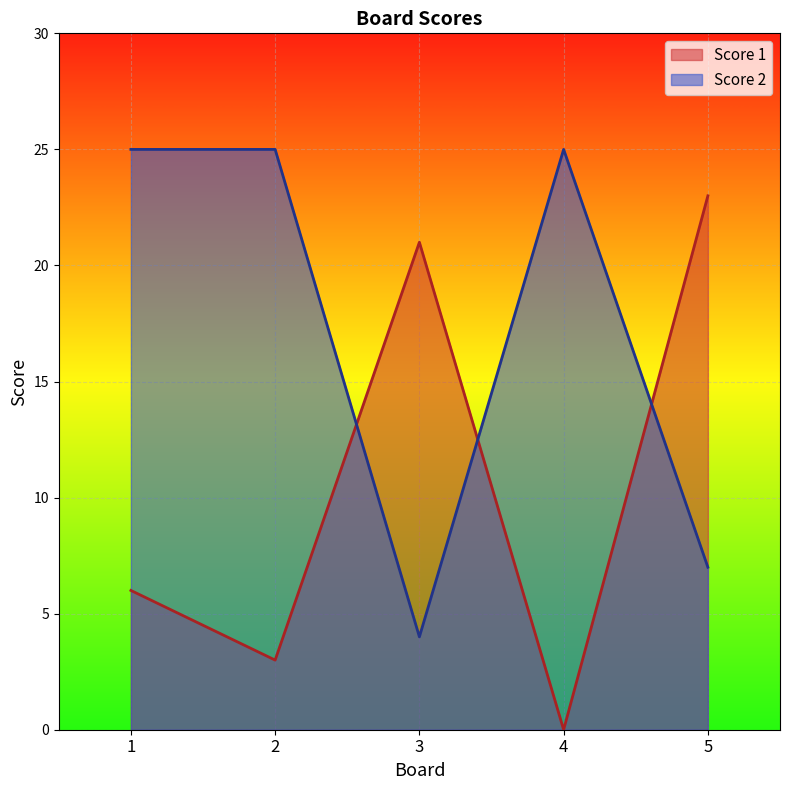

List the series in order of their peak value, highest first.

Score 2, Score 1